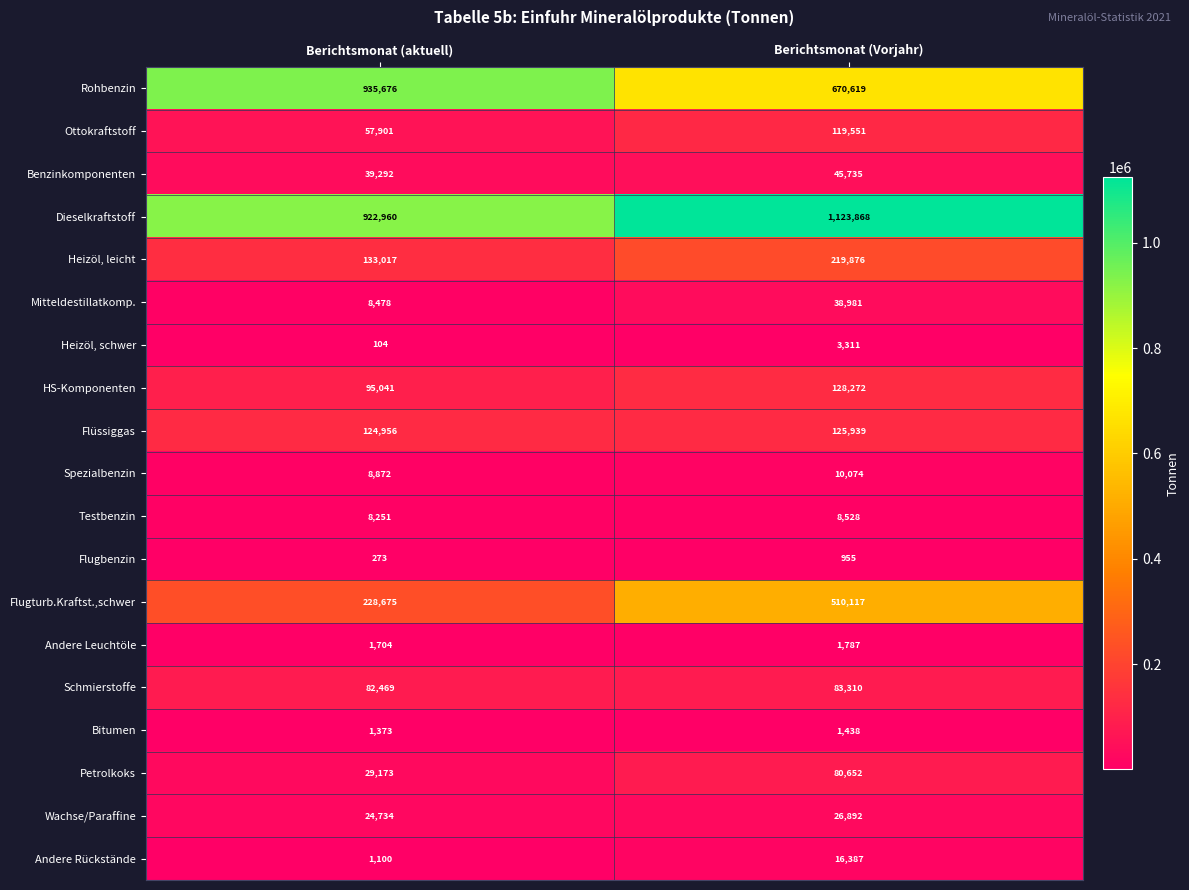

What is the maximum value for Heizöl, schwer?

3311